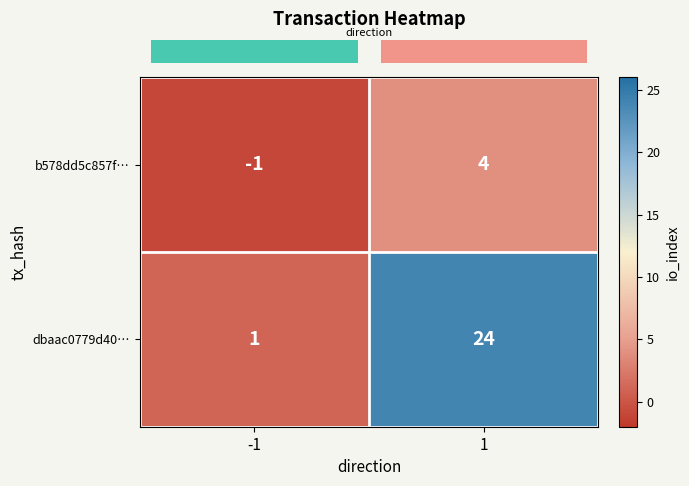

At which category is the sum across all series the highest?

1